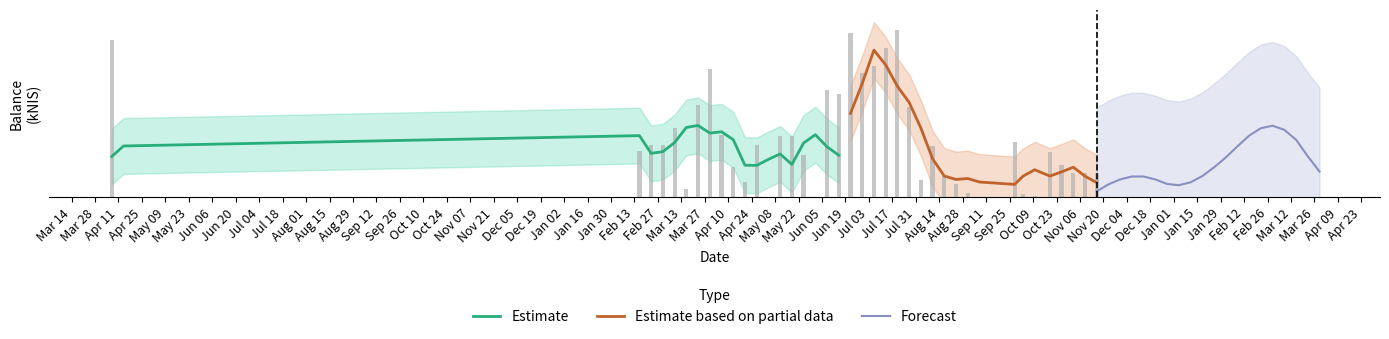

What is the value of the Forecast bar at the 19th from the left?

0.2